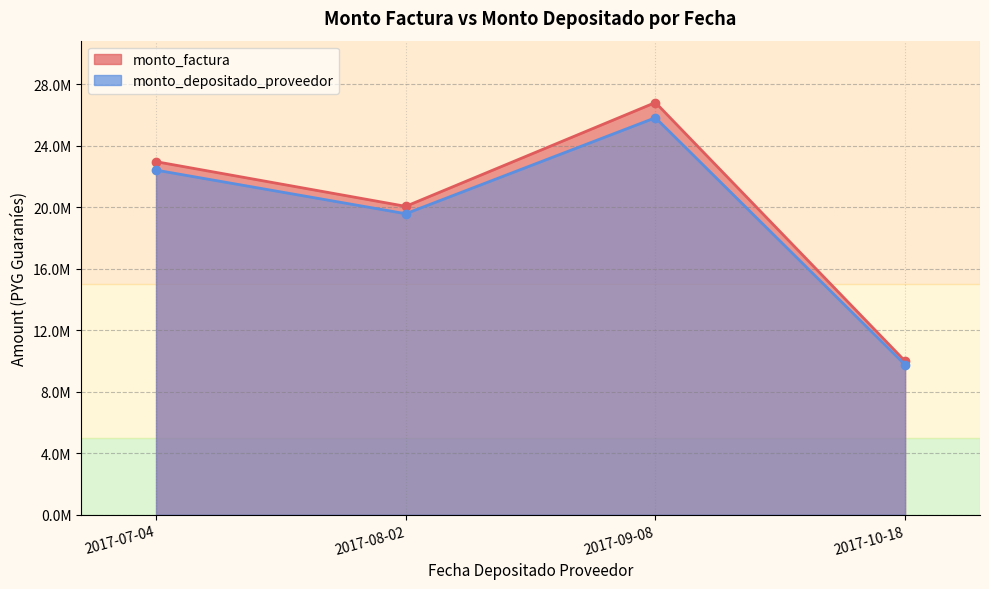

True or false: monto_factura and monto_depositado_proveedor intersect in this chart.

False